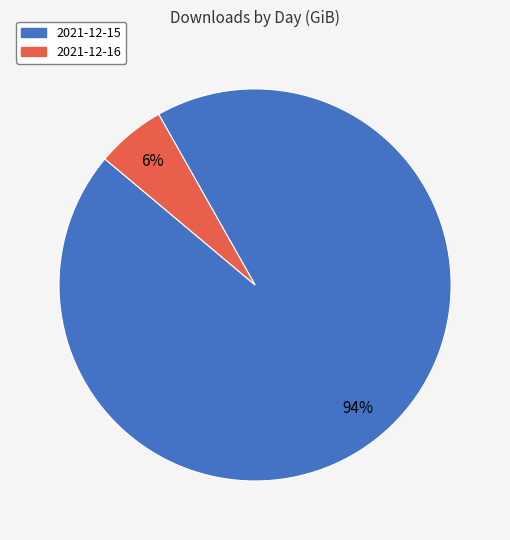

Does 2021-12-15 account for over 50% of the chart?

Yes